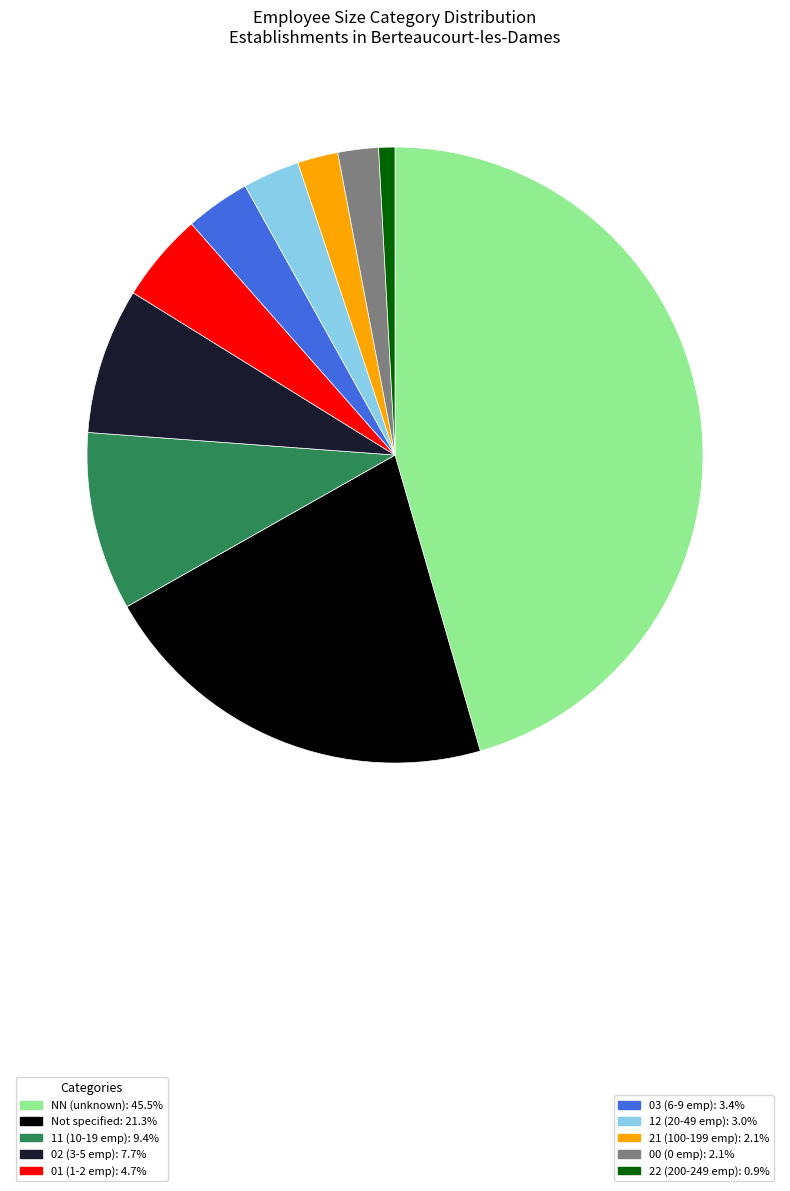

Is there a majority slice in this chart?

No